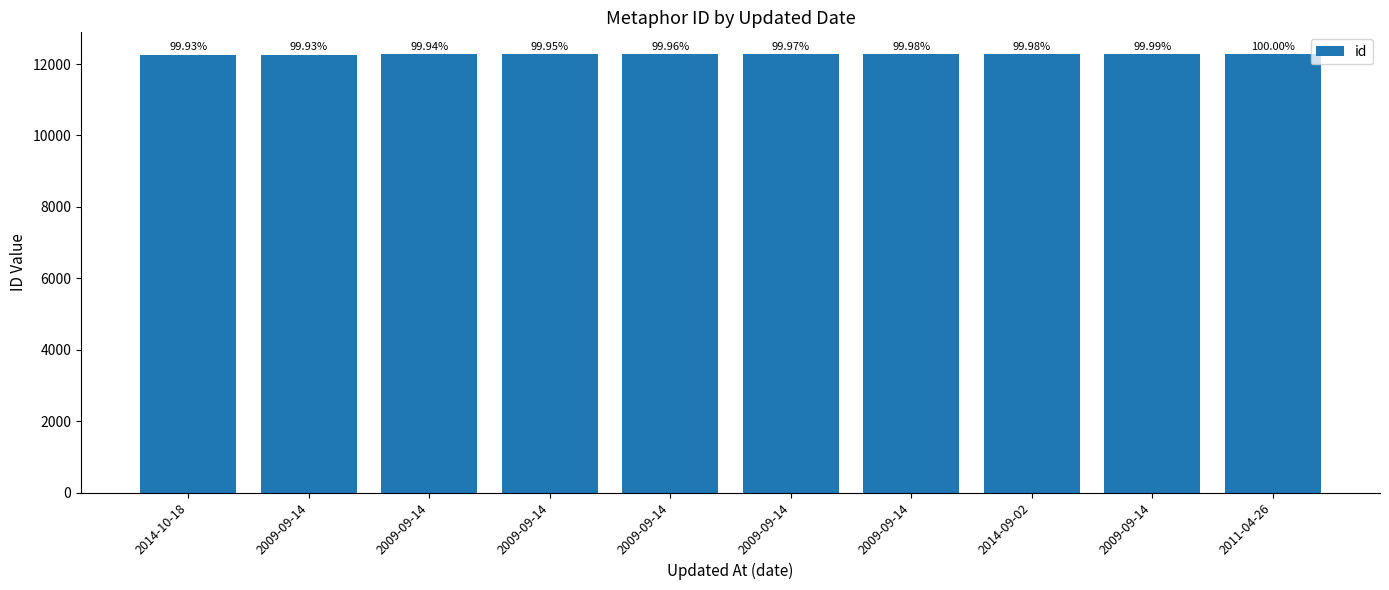

Rank the categories by value from lowest to highest.

2014-10-18, 2009-09-14, 2009-09-14, 2009-09-14, 2009-09-14, 2009-09-14, 2009-09-14, 2014-09-02, 2009-09-14, 2011-04-26